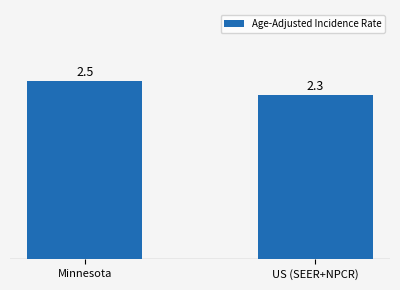

List the labels in order of value, smallest first.

US (SEER+NPCR), Minnesota